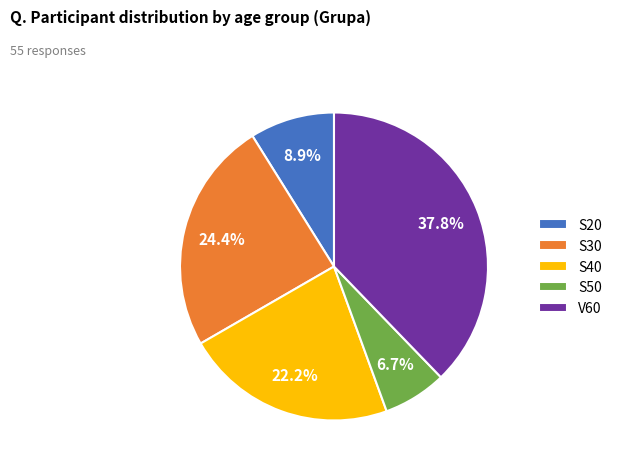

Rank the categories by value from highest to lowest.

V60, S30, S40, S20, S50